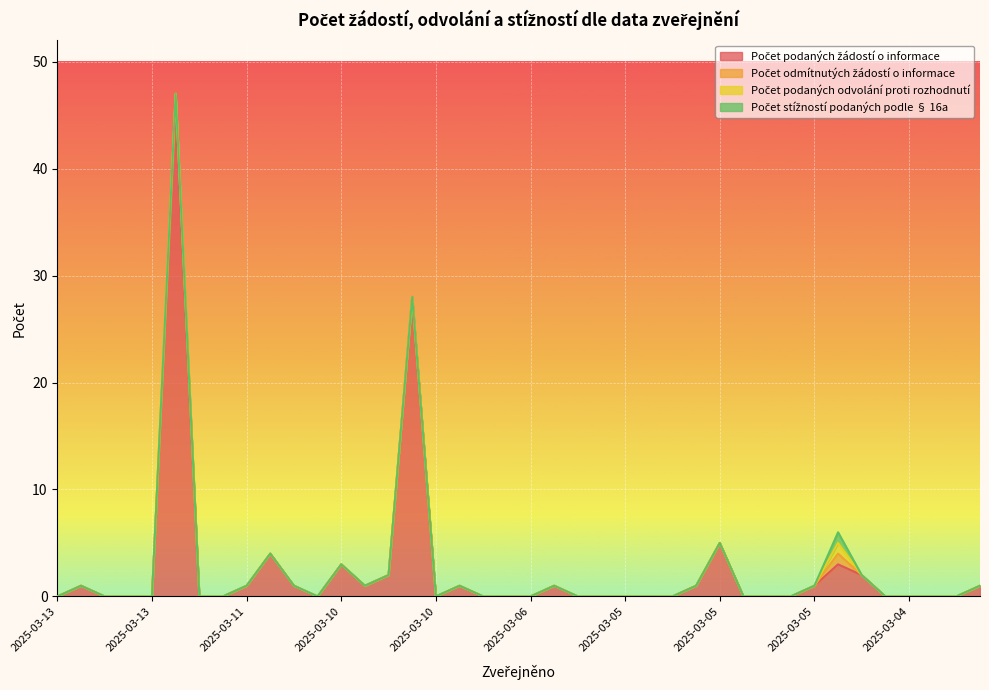

What is the total value across all series at 2025-03-10?

1